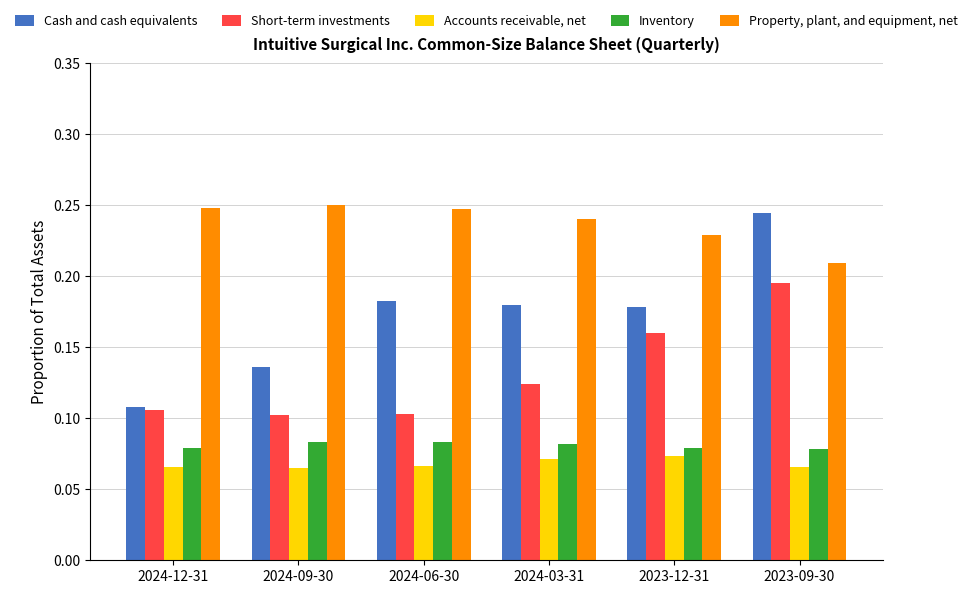

List the series in order of their peak value, lowest first.

Accounts receivable, net, Inventory, Short-term investments, Cash and cash equivalents, Property, plant, and equipment, net